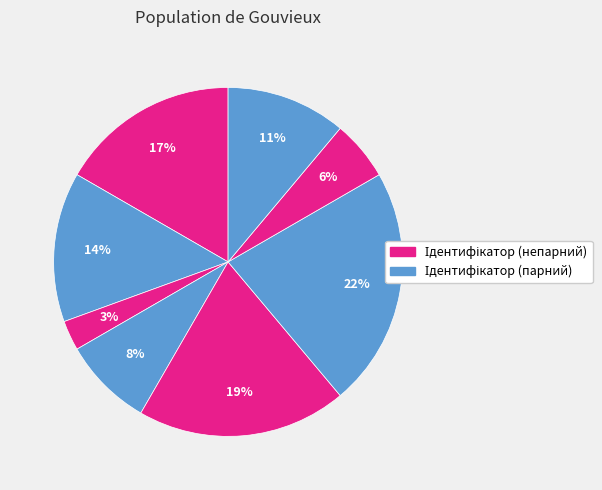

To the nearest percent, what is the average slice percentage?

12%